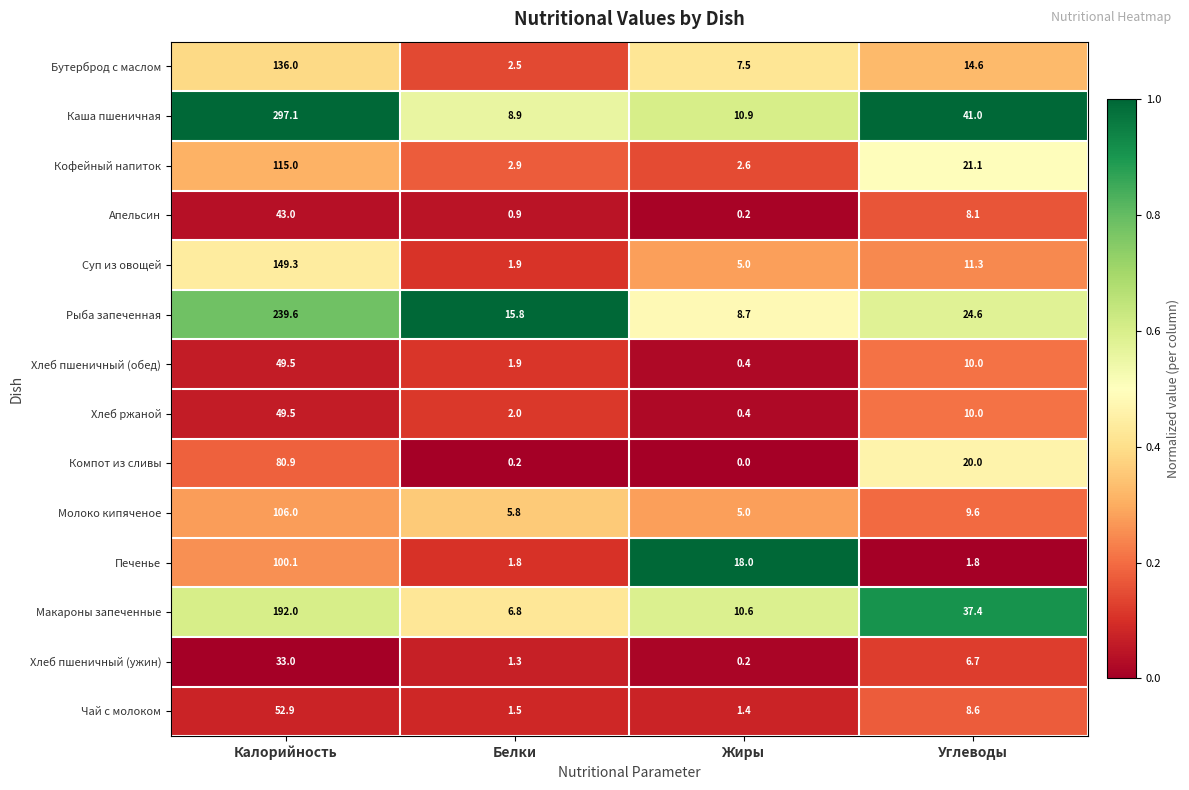

What is the difference between the maximum and minimum values in the Рыба запеченная series?

230.9